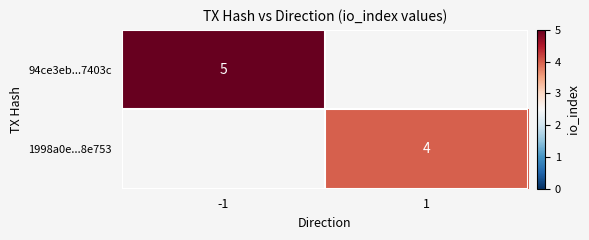

Which category has the lowest value across all series?

1